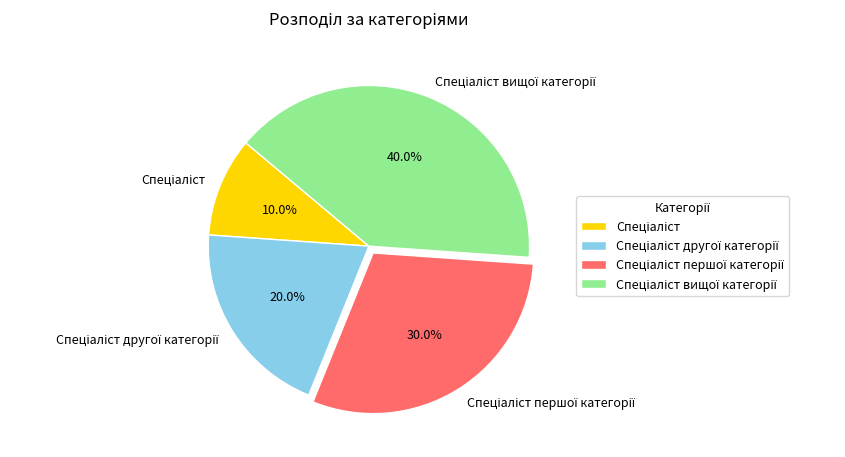

Is there any slice that represents more than half of the pie?

No